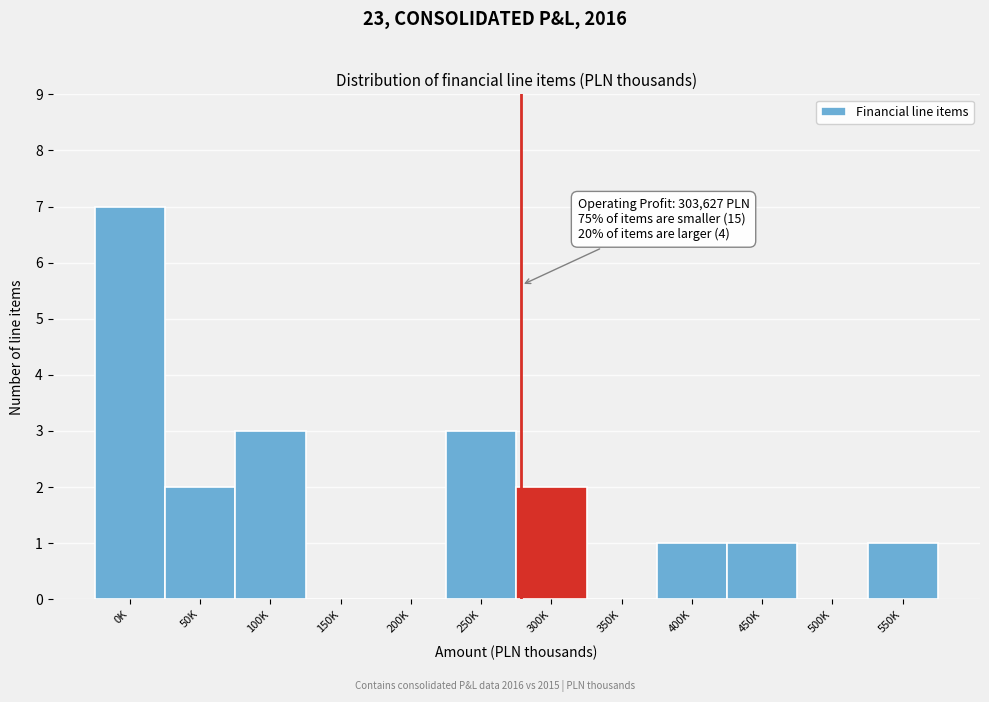

Reading left to right, list all the values displayed in this chart.

0K=7	50K=2	100K=3	150K=0	200K=0	250K=3	300K=2	350K=0	400K=1	450K=1	500K=0	550K=1